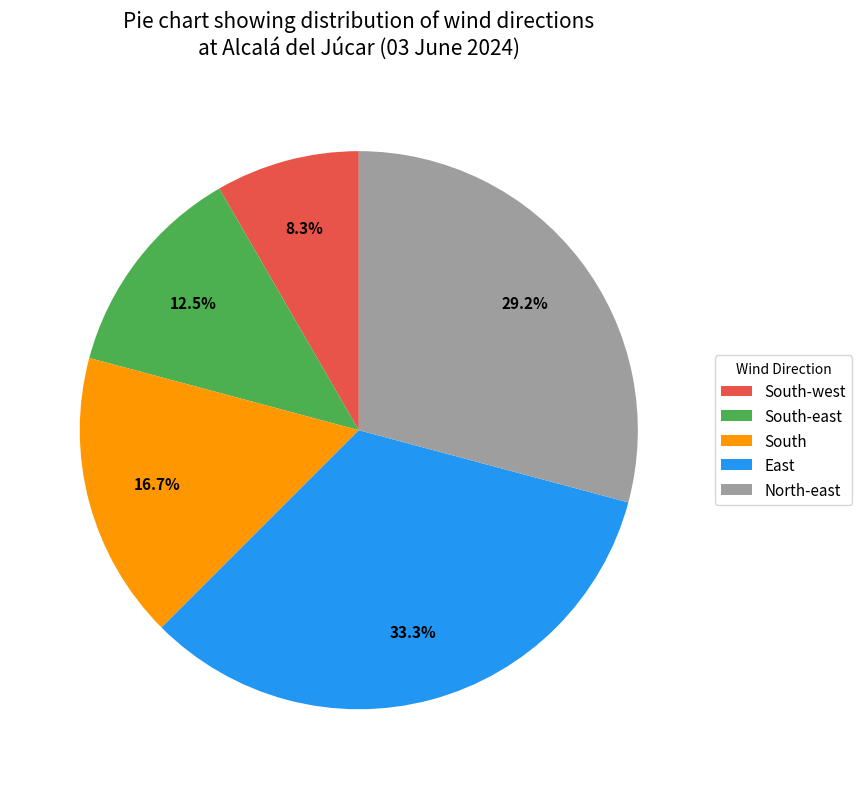

To the nearest percent, what portion does South represent?

17%